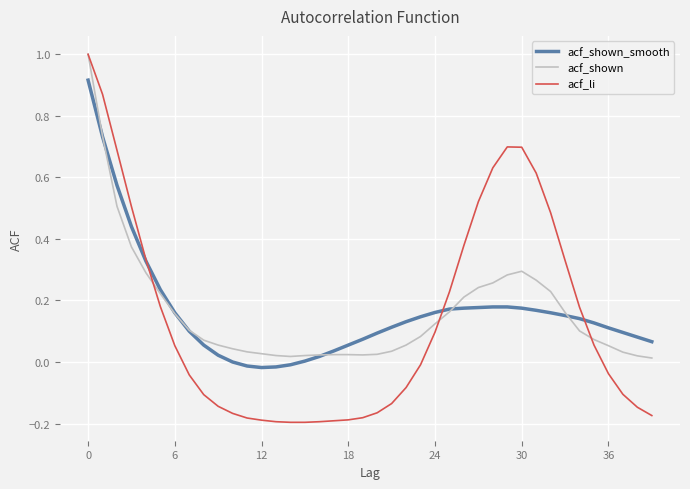

Which series has the largest range (max minus min)?

acf_li